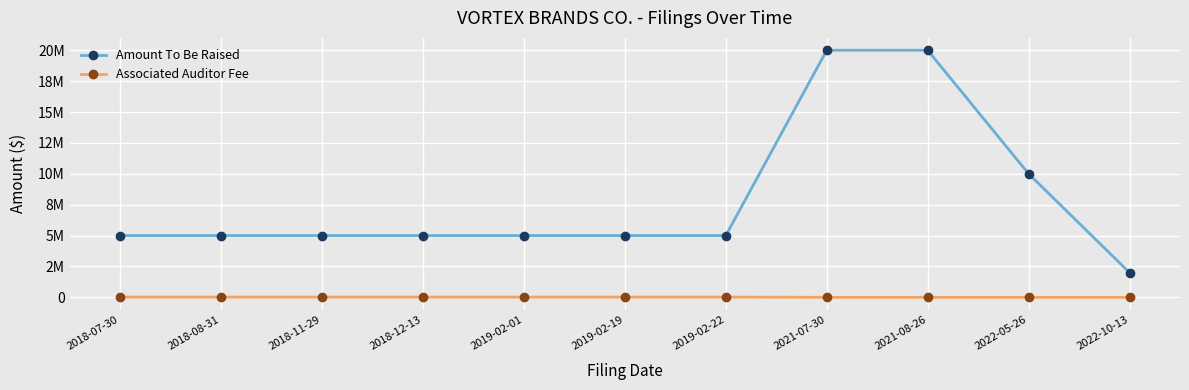

What is the approximate value of Amount To Be Raised at 2019-02-19, to the nearest 50?

5000000